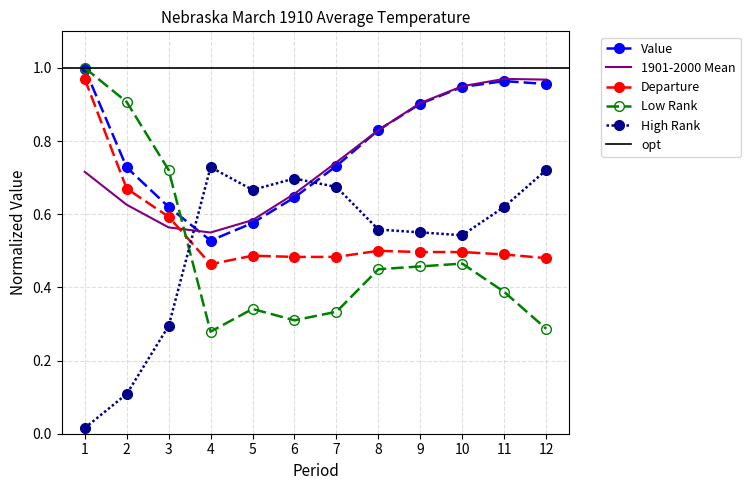

Is the value of Low Rank at 6 greater than the value of Departure at 5?

No